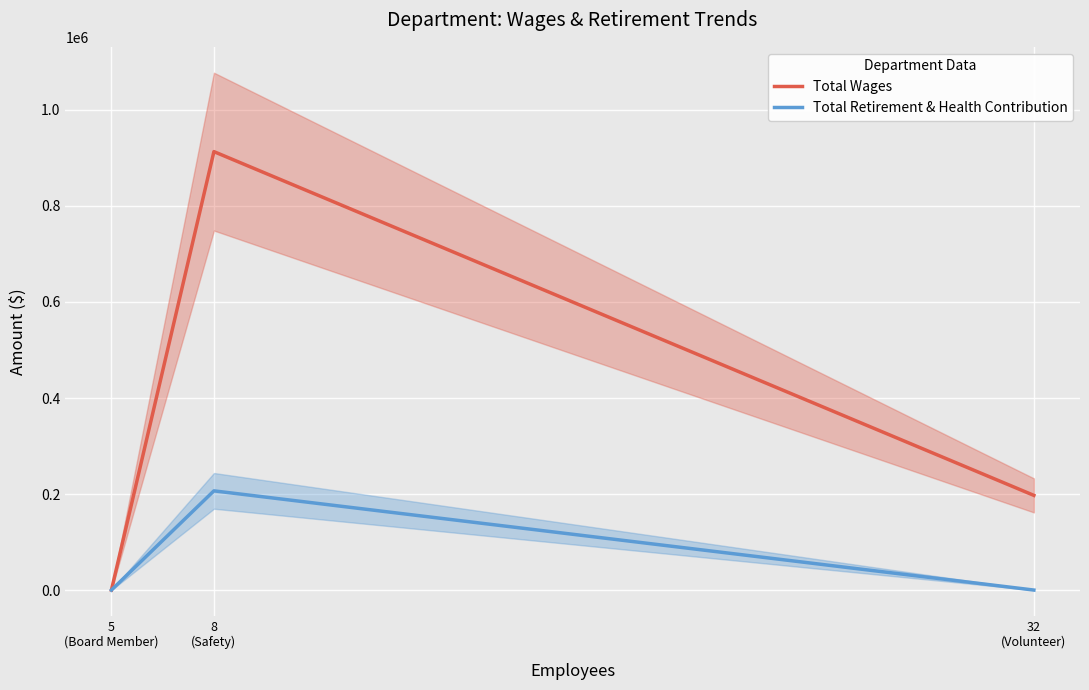

List the series in order of their peak value, highest first.

Total Wages, Total Retirement & Health Contribution